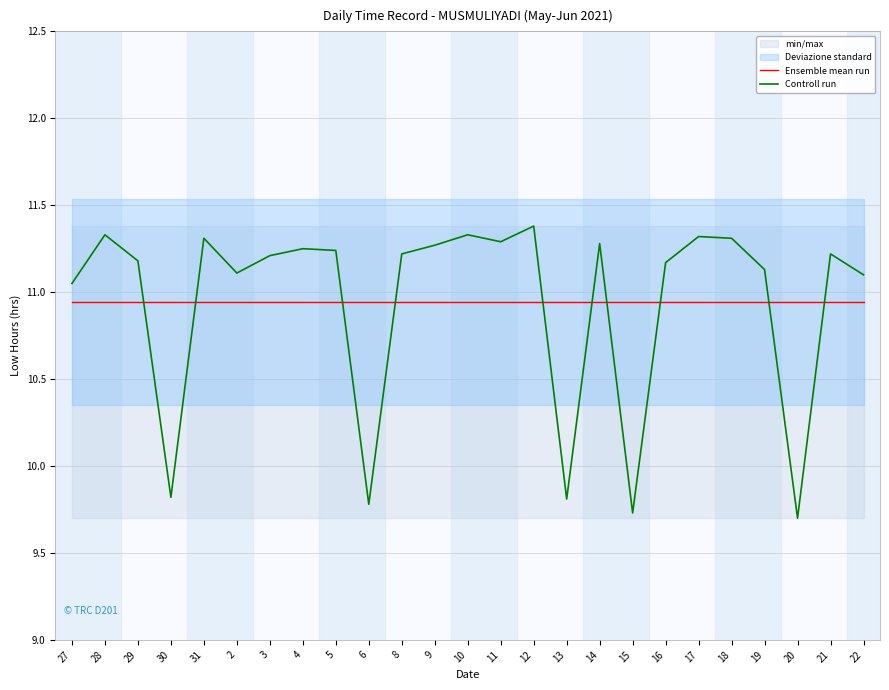

What is the difference between the highest and lowest values at 21?

0.3